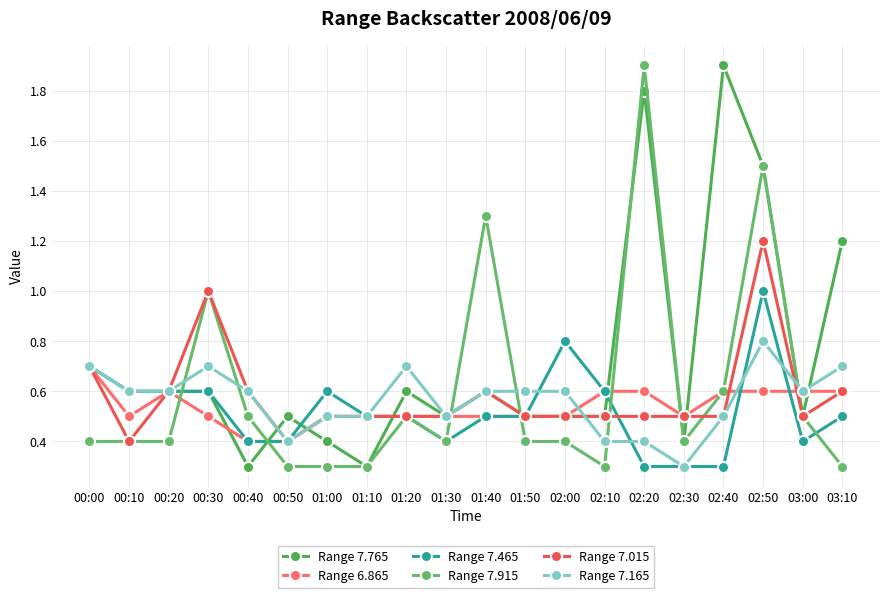

Reading left to right, what are all the values shown in this chart?

Range 7.765: 00:00=0.7	00:10=0.6	00:20=0.6	00:30=0.6	00:40=0.3	00:50=0.5	01:00=0.4	01:10=0.3	01:20=0.6	01:30=0.5	01:40=0.6	01:50=0.5	02:00=0.5	02:10=0.5	02:20=1.8	02:30=0.4	02:40=1.9	02:50=1.5	03:00=0.5	03:10=1.2
Range 6.865: 00:00=0.7	00:10=0.5	00:20=0.6	00:30=0.5	00:40=0.4	00:50=0.4	01:00=0.5	01:10=0.5	01:20=0.5	01:30=0.5	01:40=0.5	01:50=0.5	02:00=0.5	02:10=0.6	02:20=0.6	02:30=0.5	02:40=0.6	02:50=0.6	03:00=0.6	03:10=0.6
Range 7.465: 00:00=0.7	00:10=0.6	00:20=0.6	00:30=0.6	00:40=0.4	00:50=0.4	01:00=0.6	01:10=0.5	01:20=0.5	01:30=0.4	01:40=0.5	01:50=0.5	02:00=0.8	02:10=0.6	02:20=0.3	02:30=0.3	02:40=0.3	02:50=1.0	03:00=0.4	03:10=0.5
Range 7.915: 00:00=0.4	00:10=0.4	00:20=0.4	00:30=1.0	00:40=0.5	00:50=0.3	01:00=0.3	01:10=0.3	01:20=0.5	01:30=0.4	01:40=1.3	01:50=0.4	02:00=0.4	02:10=0.3	02:20=1.9	02:30=0.4	02:40=0.6	02:50=1.5	03:00=0.5	03:10=0.3
Range 7.015: 00:00=0.7	00:10=0.4	00:20=0.6	00:30=1.0	00:40=0.6	00:50=0.4	01:00=0.5	01:10=0.5	01:20=0.5	01:30=0.5	01:40=0.6	01:50=0.5	02:00=0.5	02:10=0.5	02:20=0.5	02:30=0.5	02:40=0.5	02:50=1.2	03:00=0.5	03:10=0.6
Range 7.165: 00:00=0.7	00:10=0.6	00:20=0.6	00:30=0.7	00:40=0.6	00:50=0.4	01:00=0.5	01:10=0.5	01:20=0.7	01:30=0.5	01:40=0.6	01:50=0.6	02:00=0.6	02:10=0.4	02:20=0.4	02:30=0.3	02:40=0.5	02:50=0.8	03:00=0.6	03:10=0.7